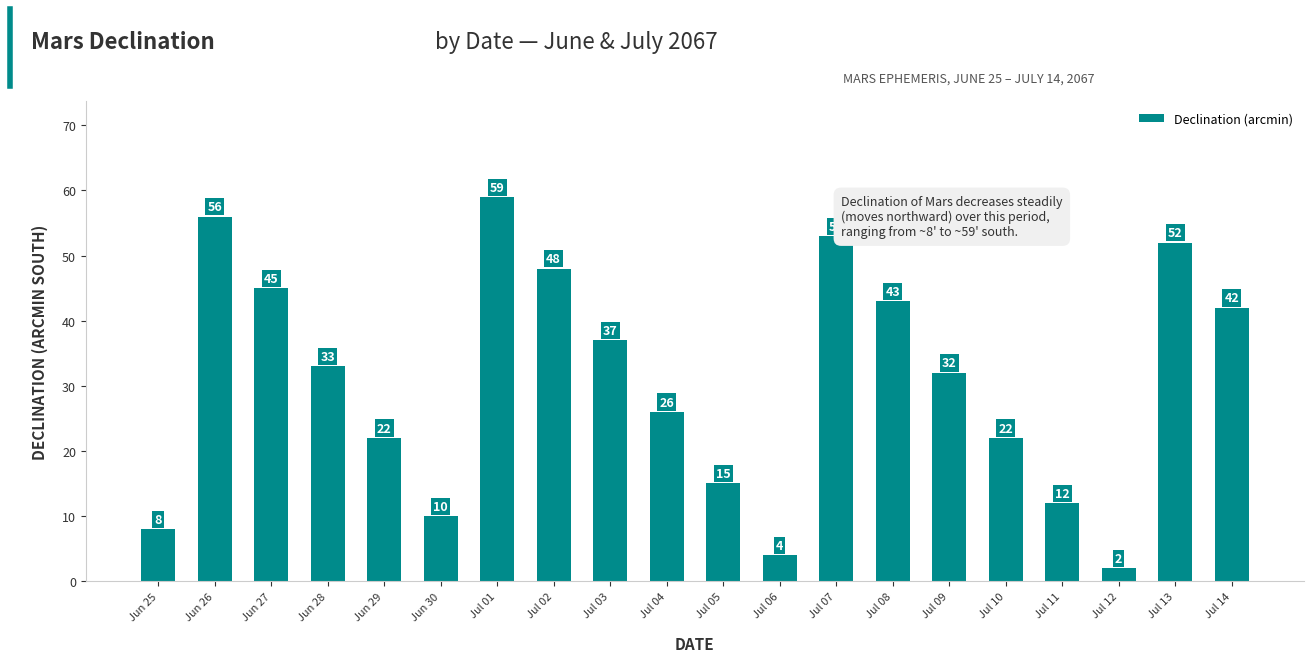

Does the chart contain any negative values?

No